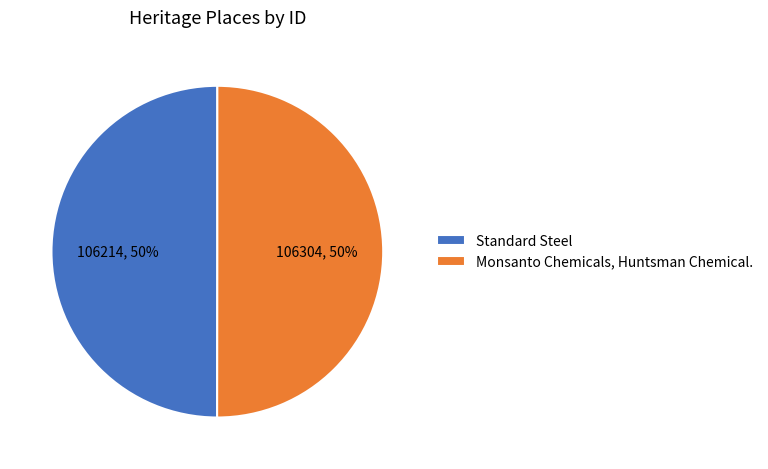

The Standard Steel slice represents 41% of the pie. True or false?

False